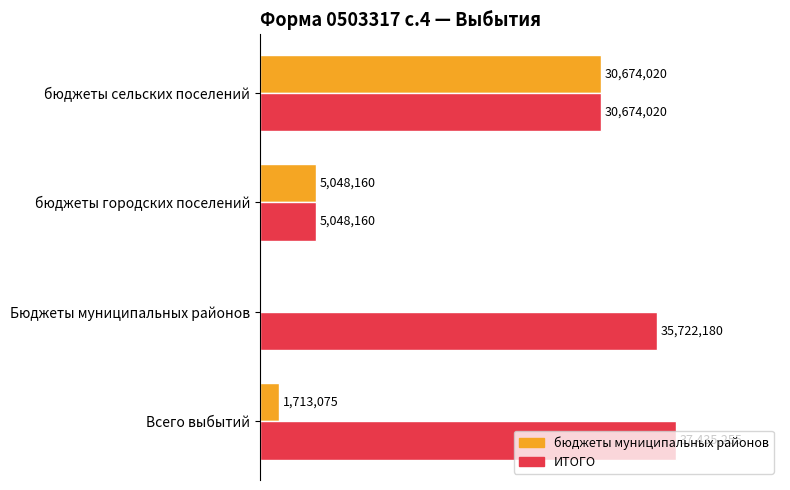

At which category is the sum across all series the highest?

бюджеты сельских поселений